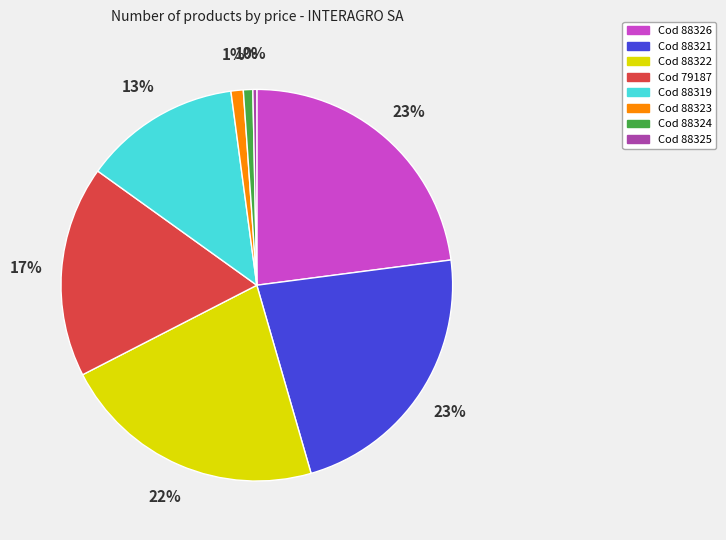

To the nearest percent, what is the average slice percentage?

12%